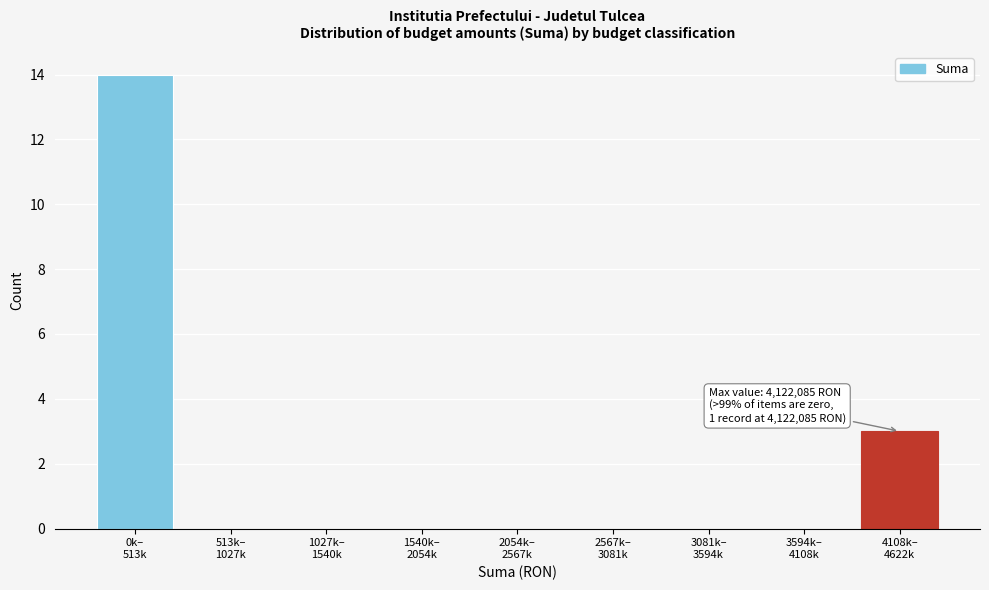

What is the maximum value shown in the chart?

14